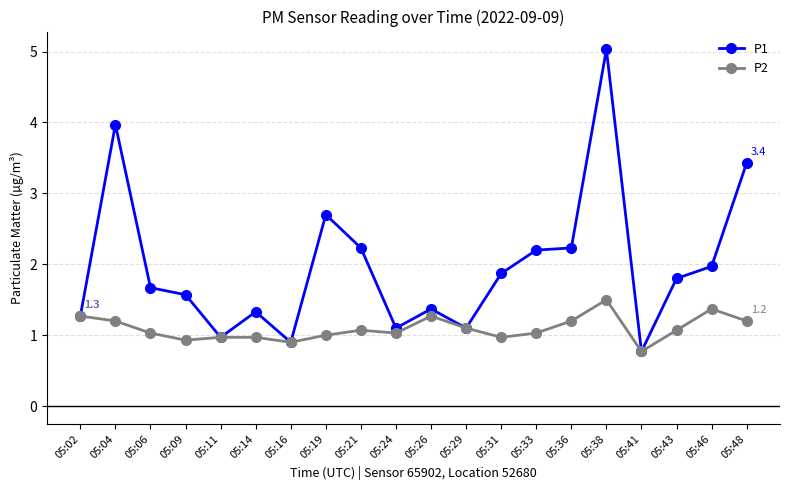

Which series has the largest total across all categories?

P1